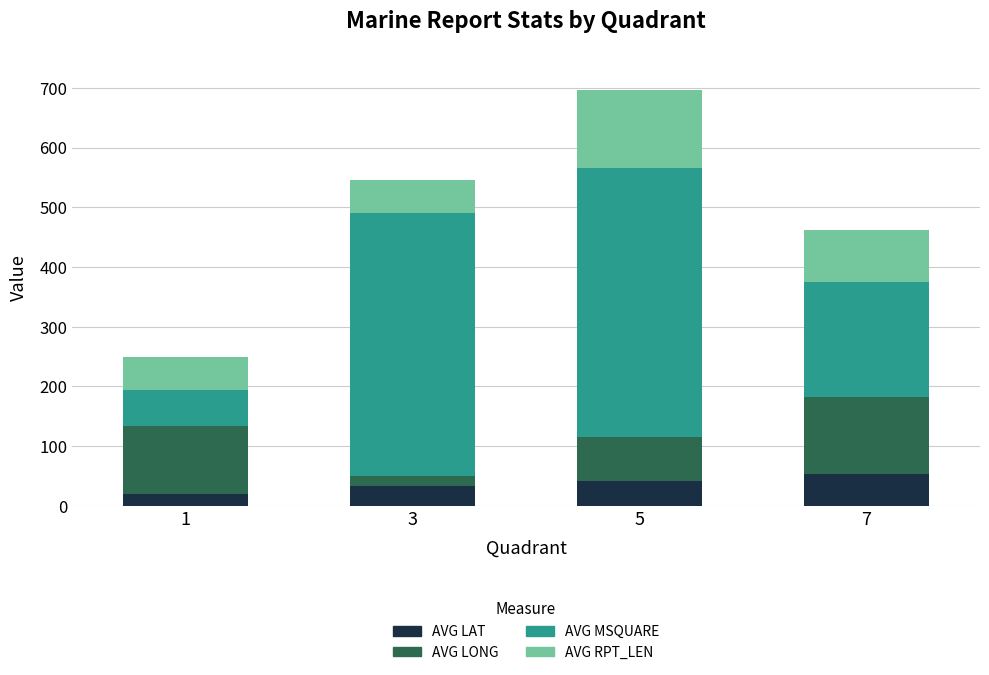

The value of AVG LAT at 7 is 24.9. True or false?

False